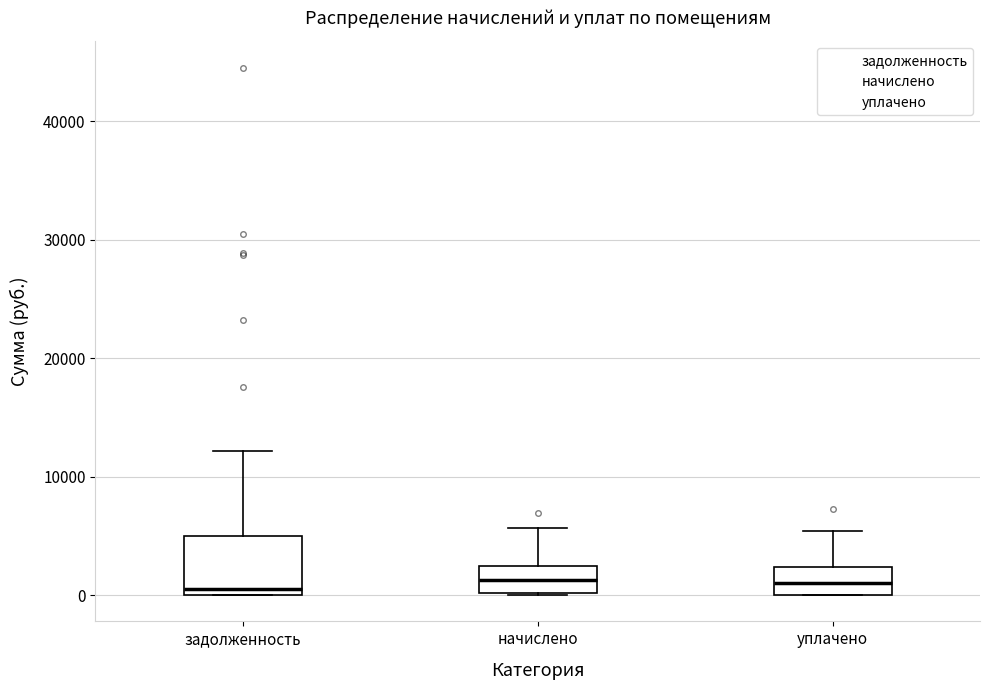

Reading left to right, transcribe this box plot: for each box, give where its median line is, the range the box spans, and where its two whiskers end, as read against the y-axis. The values are not printed on the chart, so give them approximately, as read against the axis.

задолженность: median 1000, box 0 to 5000, whiskers 0 to 12000
начислено: median 1000, box 0 to 2000, whiskers 0 to 6000
уплачено: median 1000, box 0 to 2000, whiskers 0 to 5000